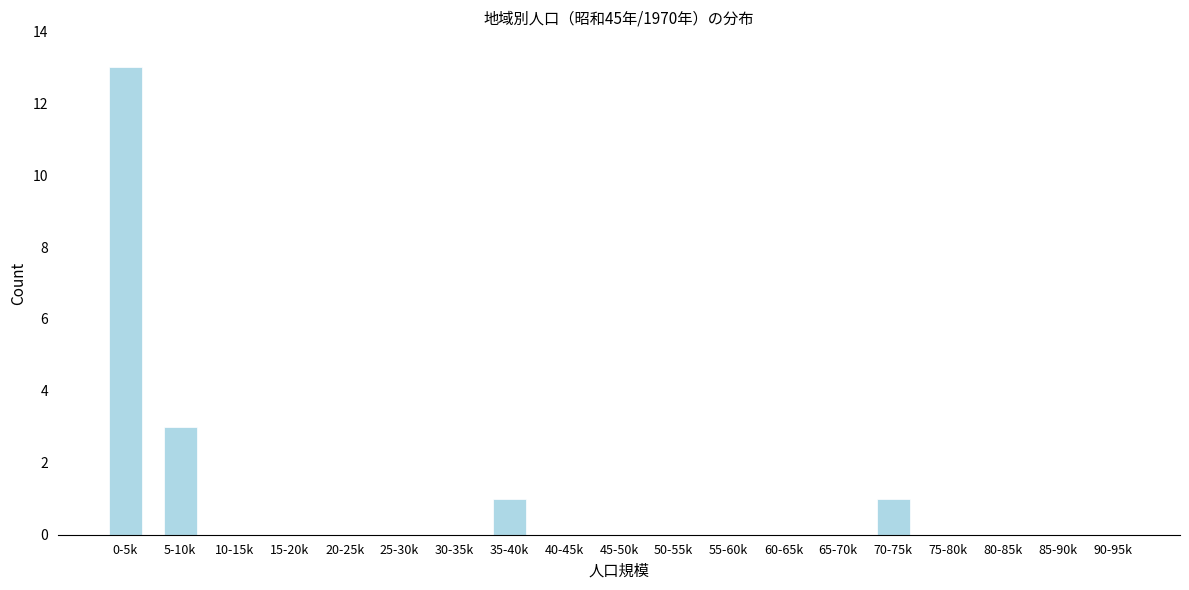

Reading right to left, transcribe all the data shown in this chart.

90-95k=0	85-90k=0	80-85k=0	75-80k=0	70-75k=1	65-70k=0	60-65k=0	55-60k=0	50-55k=0	45-50k=0	40-45k=0	35-40k=1	30-35k=0	25-30k=0	20-25k=0	15-20k=0	10-15k=0	5-10k=3	0-5k=13